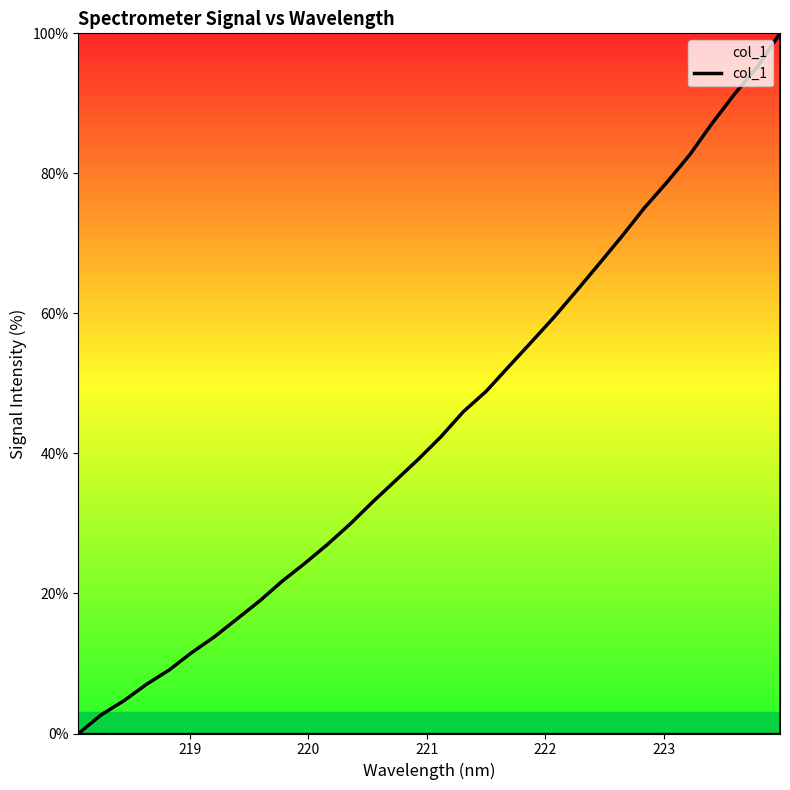

What is the greatest value displayed?

100.0